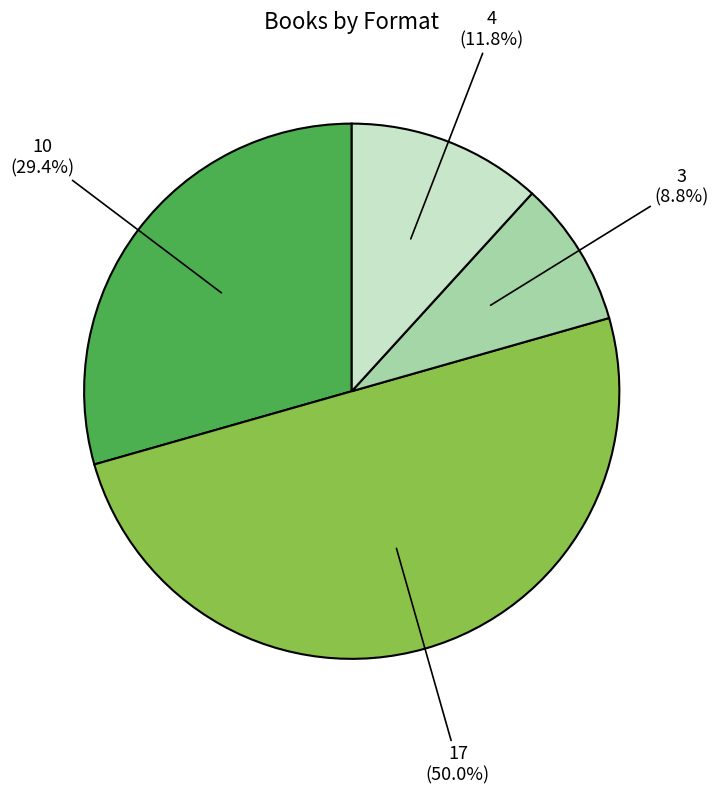

How many segments does this pie chart have?

4